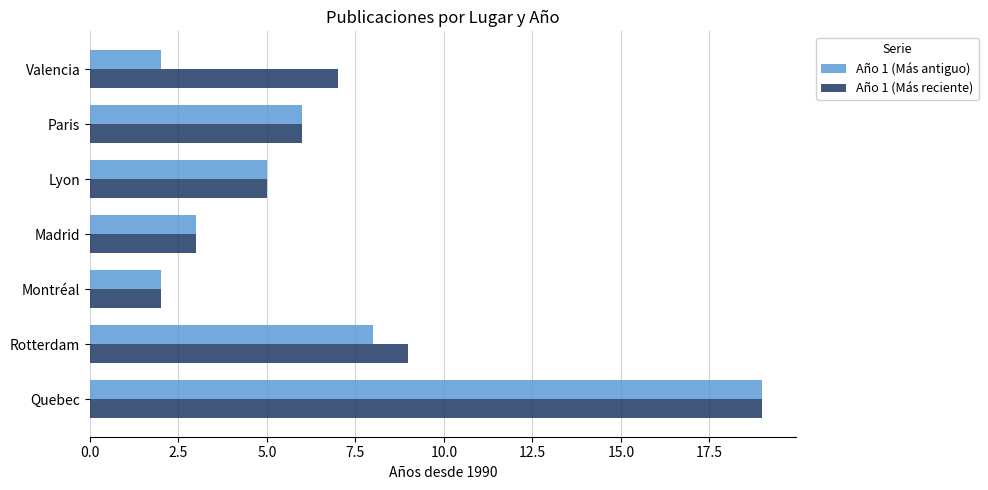

What is the difference between the second highest and second lowest values in the Año 1 (Más antiguo) series?

6